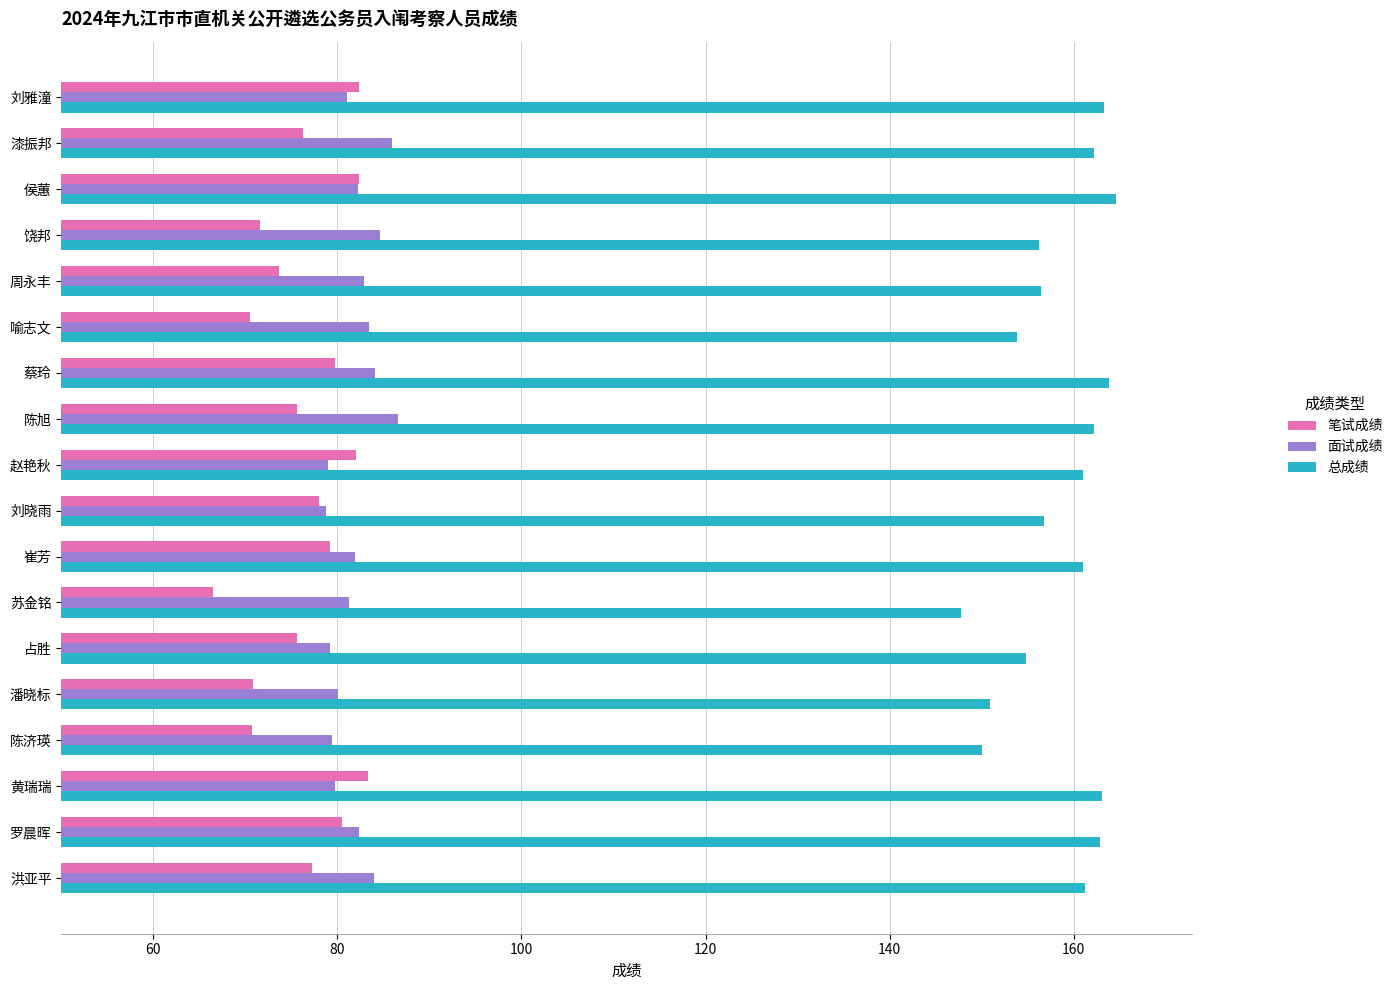

True or false: 总成绩 has a value of 220.8 at 刘雅潼.

False